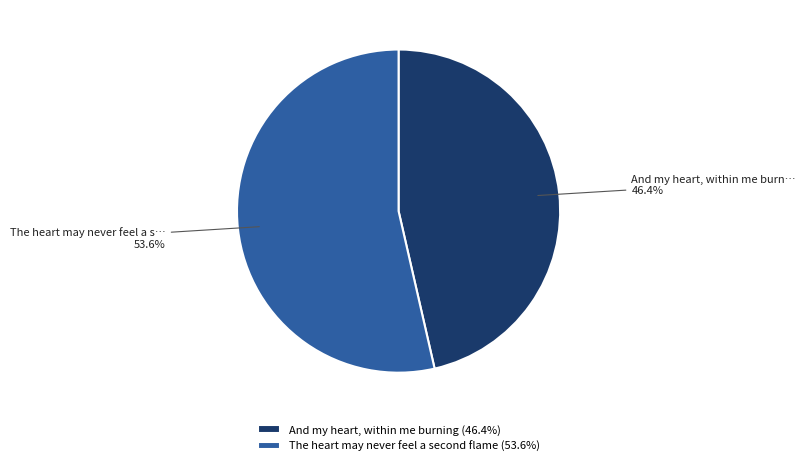

Which category has the smallest portion of the pie?

And my heart, within me burning